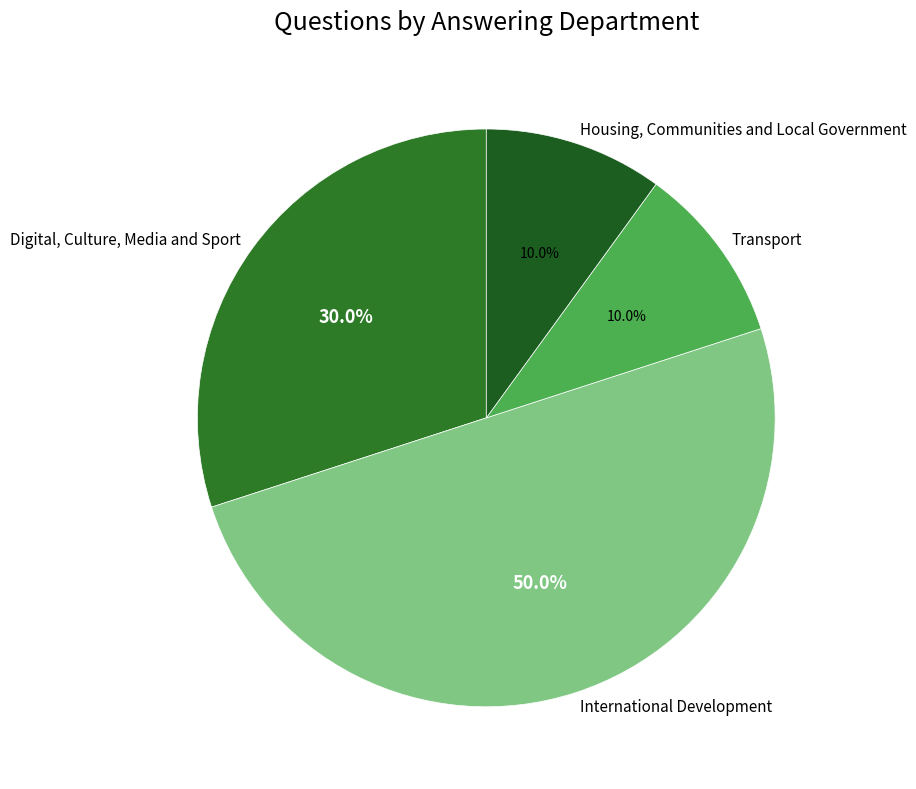

Combined, do Transport and Housing, Communities and Local Government account for over 50%?

No